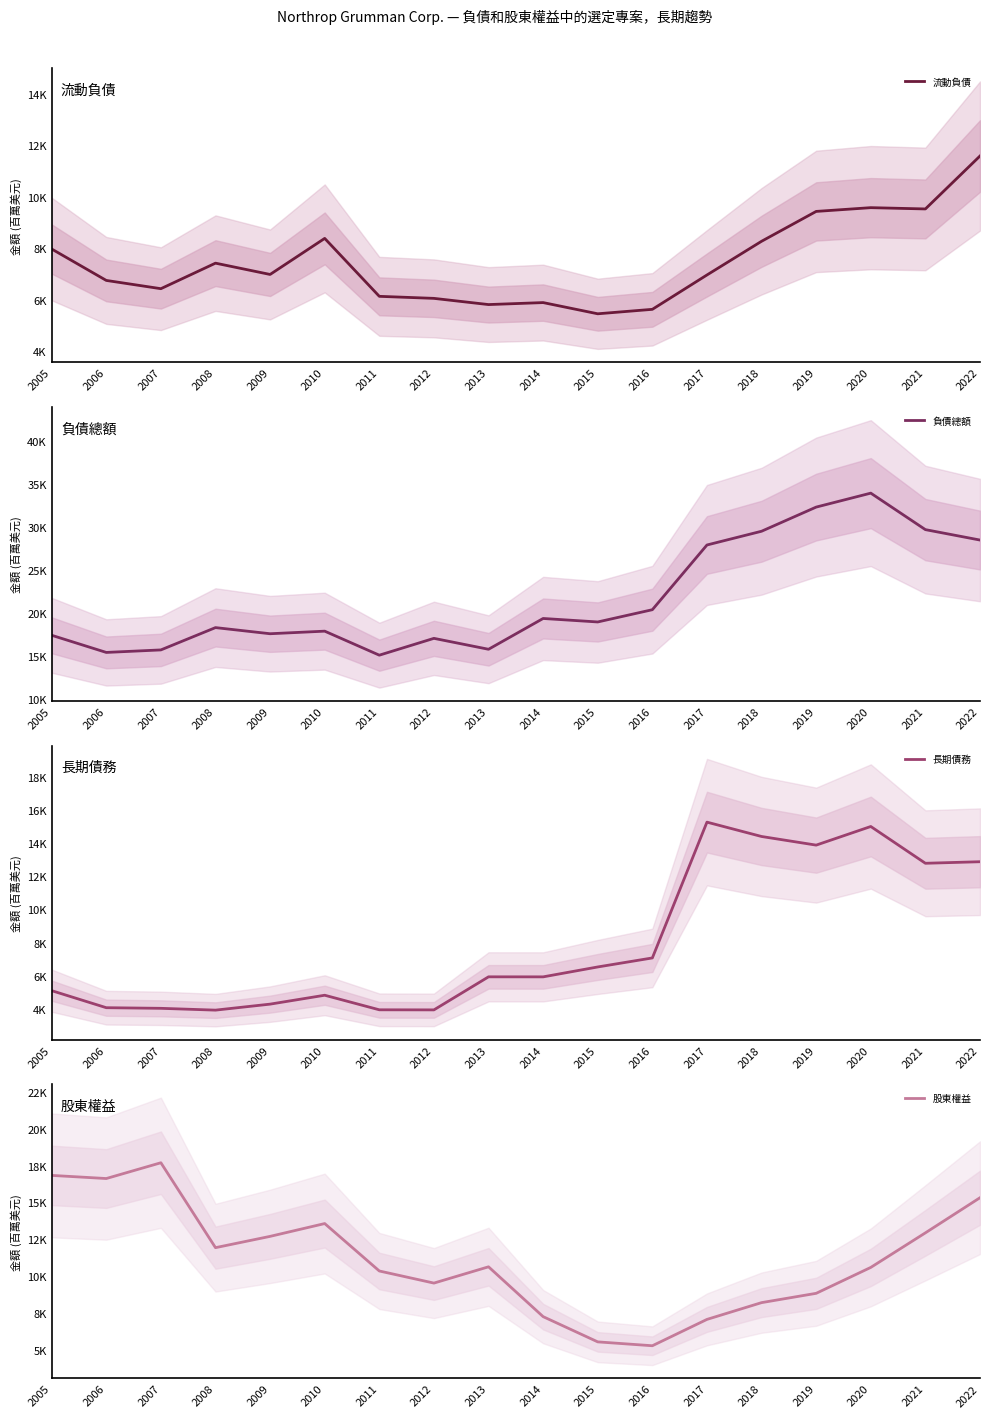

What is the value of the 股東權益 point at the 4th from the left?

11920